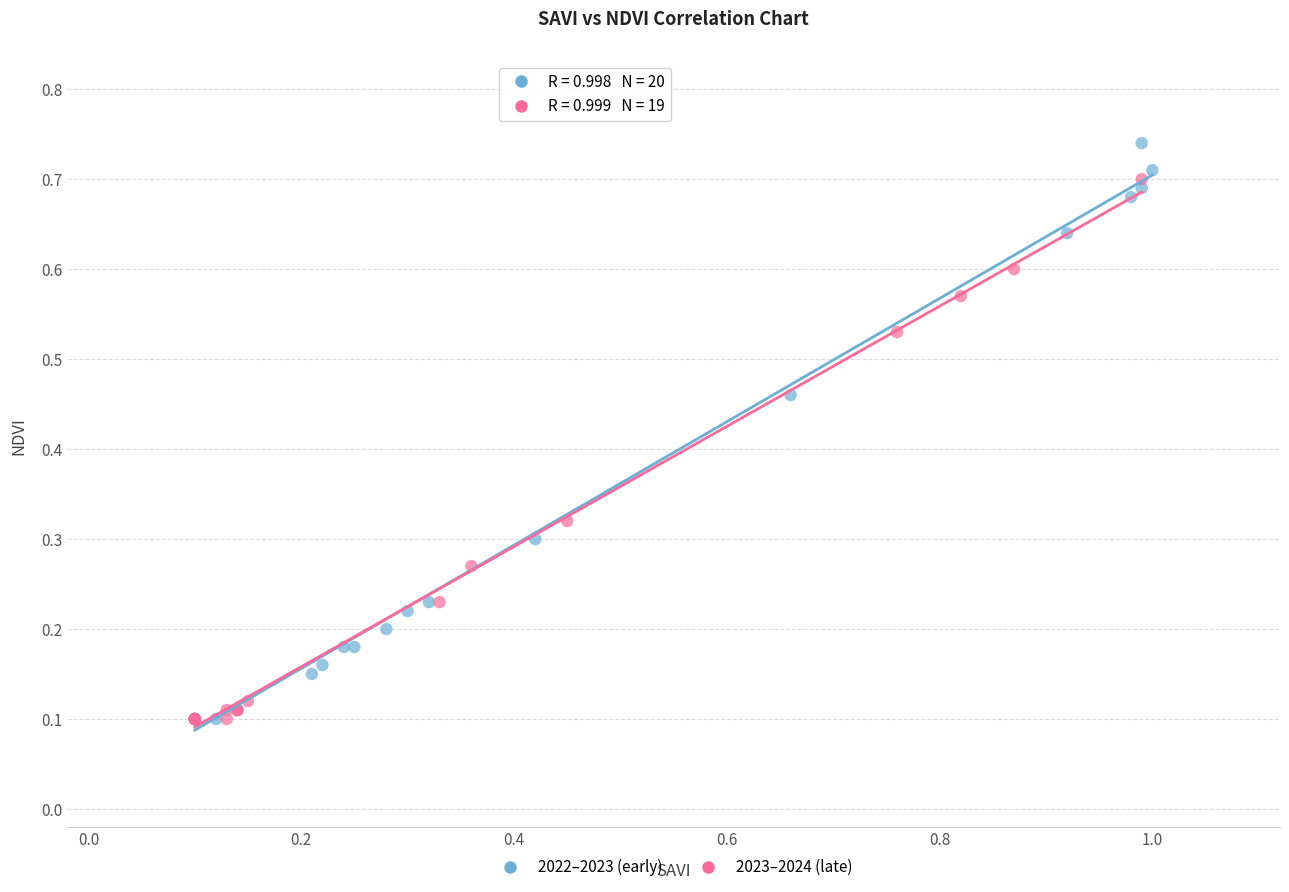

Which series reaches the maximum Y coordinate?

2022–2023 (early)